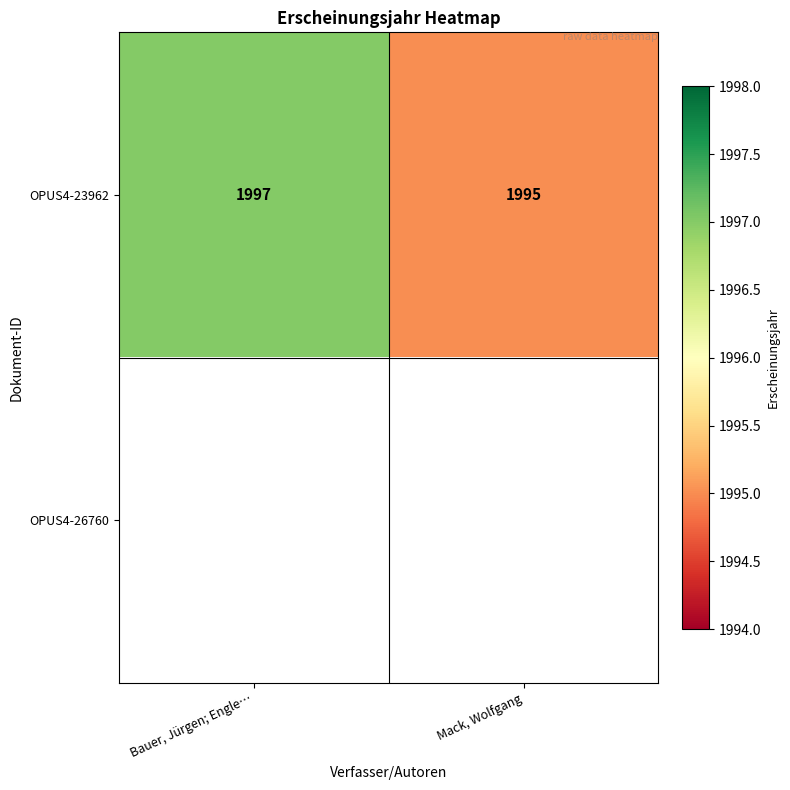

The OPUS4-23962 series shows 1077 at Bauer, Jürgen; Engle…. True or false?

False